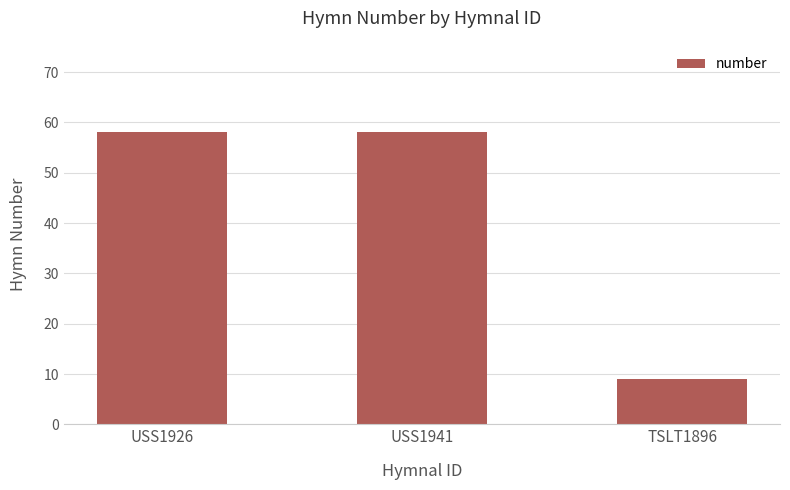

What is the sum of all values?

125